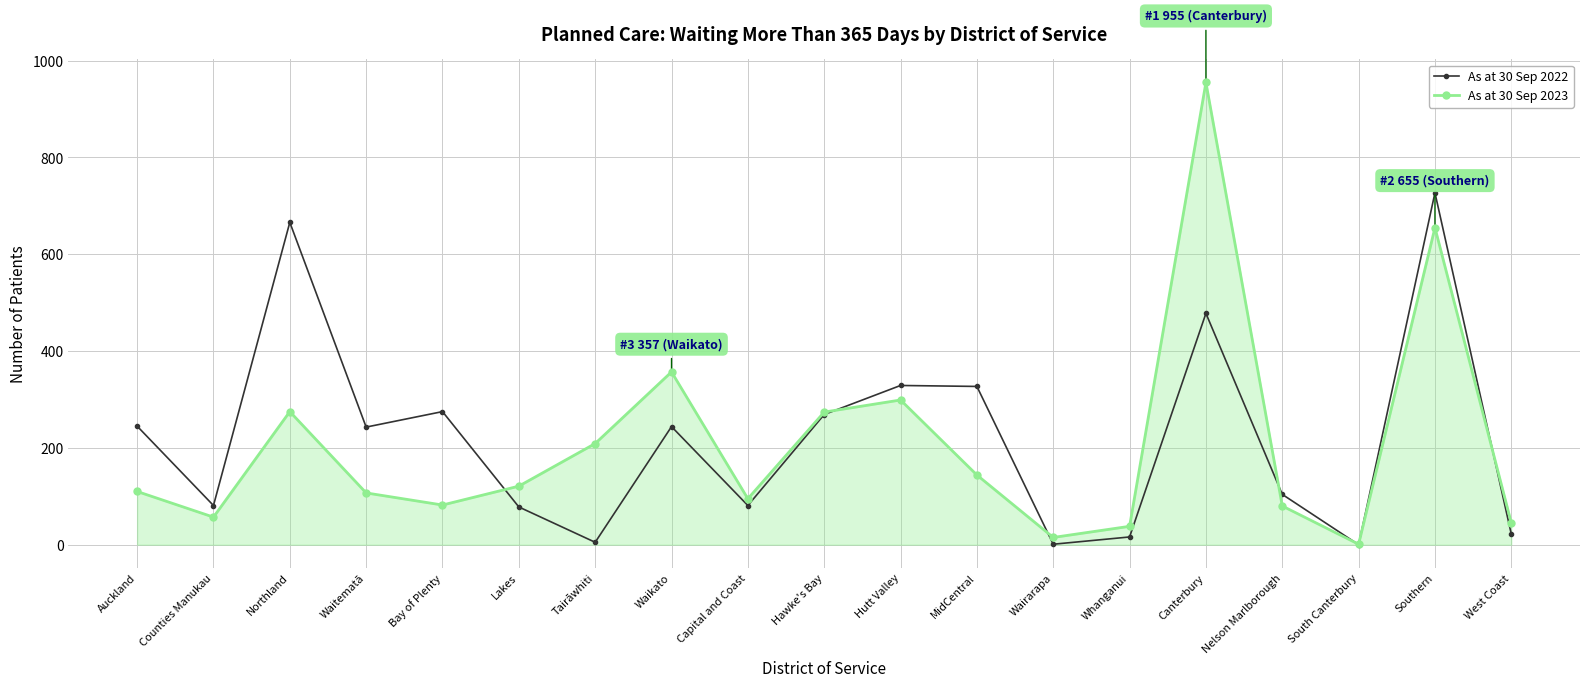

How many data points does each series have?

19